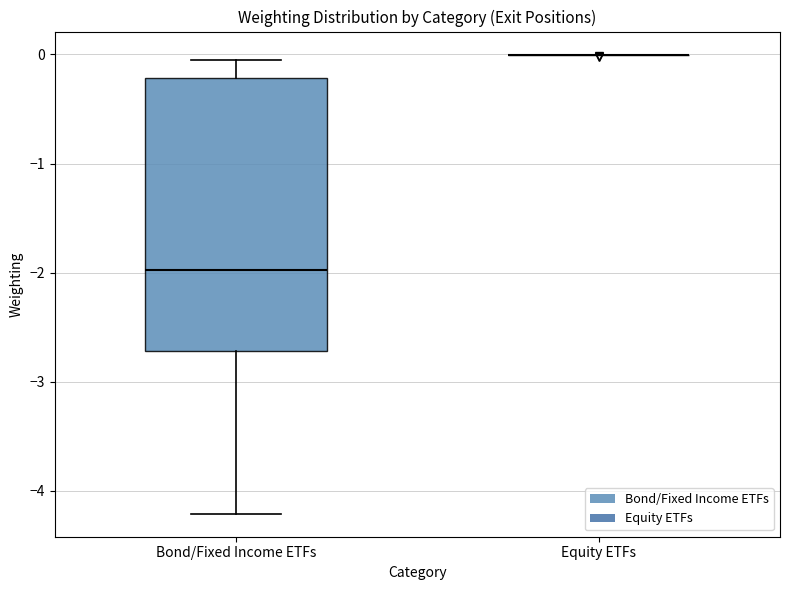

Which box is the tallest, from its lower edge to its upper edge?

Bond/Fixed Income ETFs